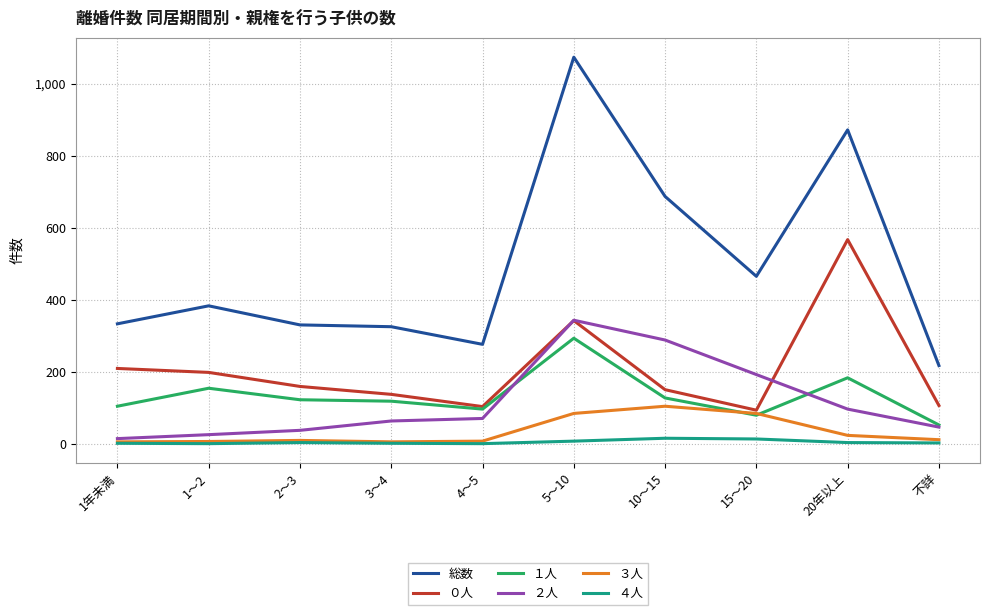

What are all the series names shown in the legend?

総数, ０人, １人, ２人, ３人, ４人